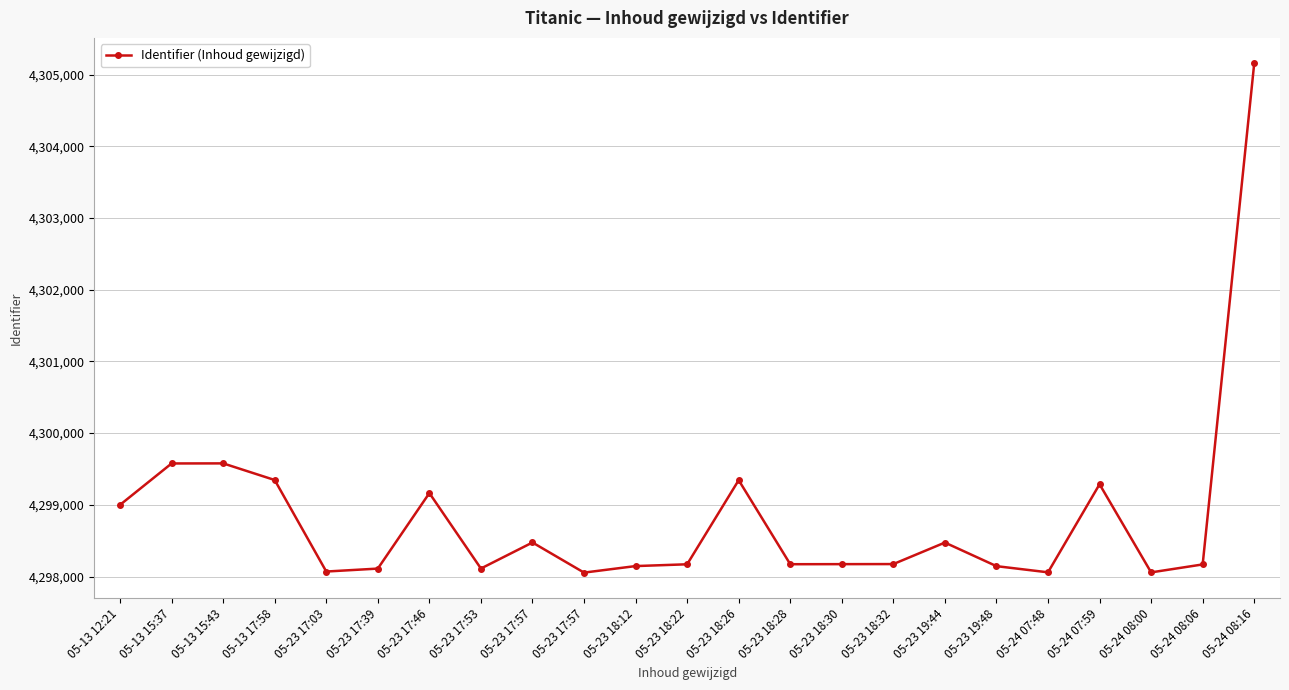

At which category does the chart reach its minimum across all series?

05-23 17:57